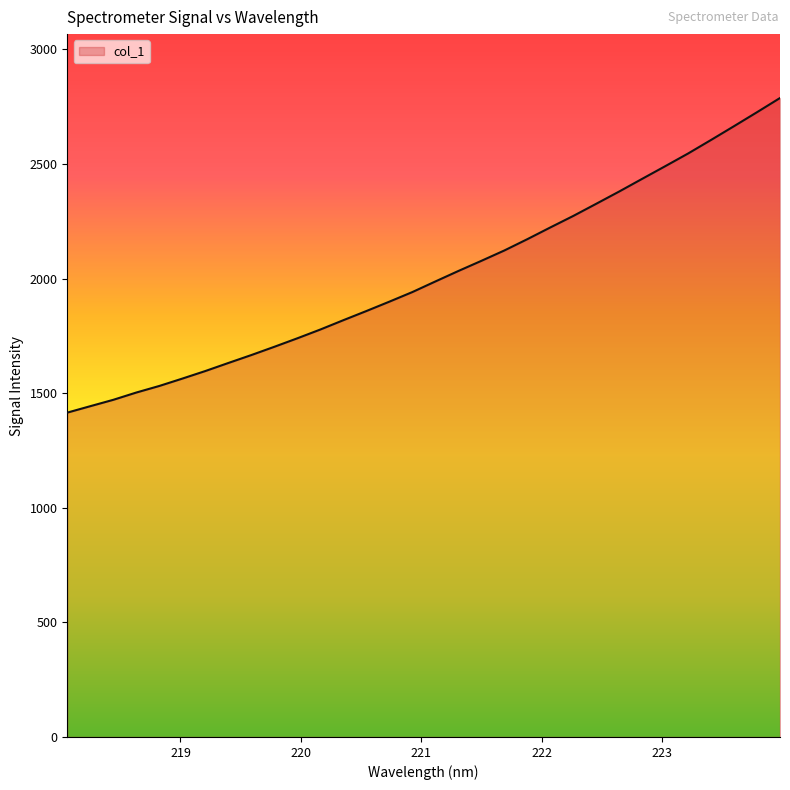

What is the difference between the maximum and minimum values?

1372.8